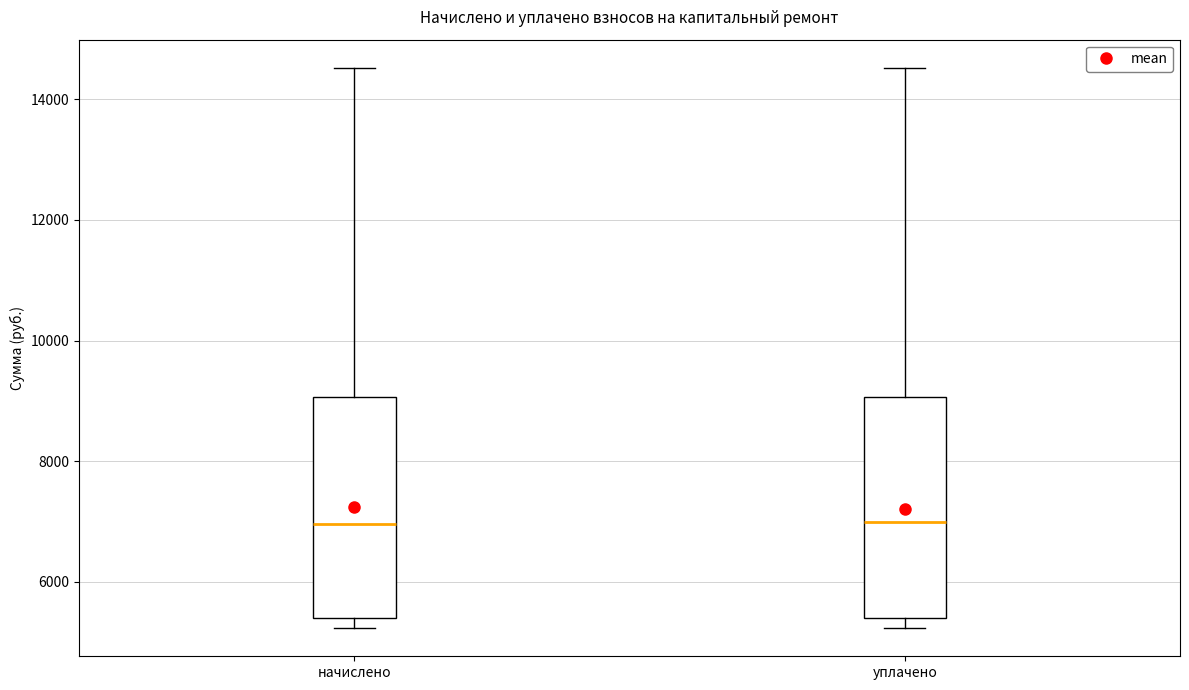

Where does the median line of the box for уплачено sit on the y-axis? The values are not printed on the chart, so give them approximately, as read against the axis.

7000